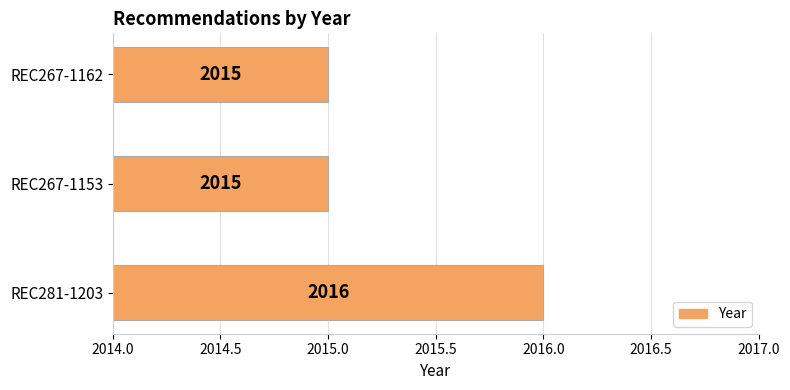

What is the ratio of the value at REC267-1153 to the value at REC281-1203?

1.0